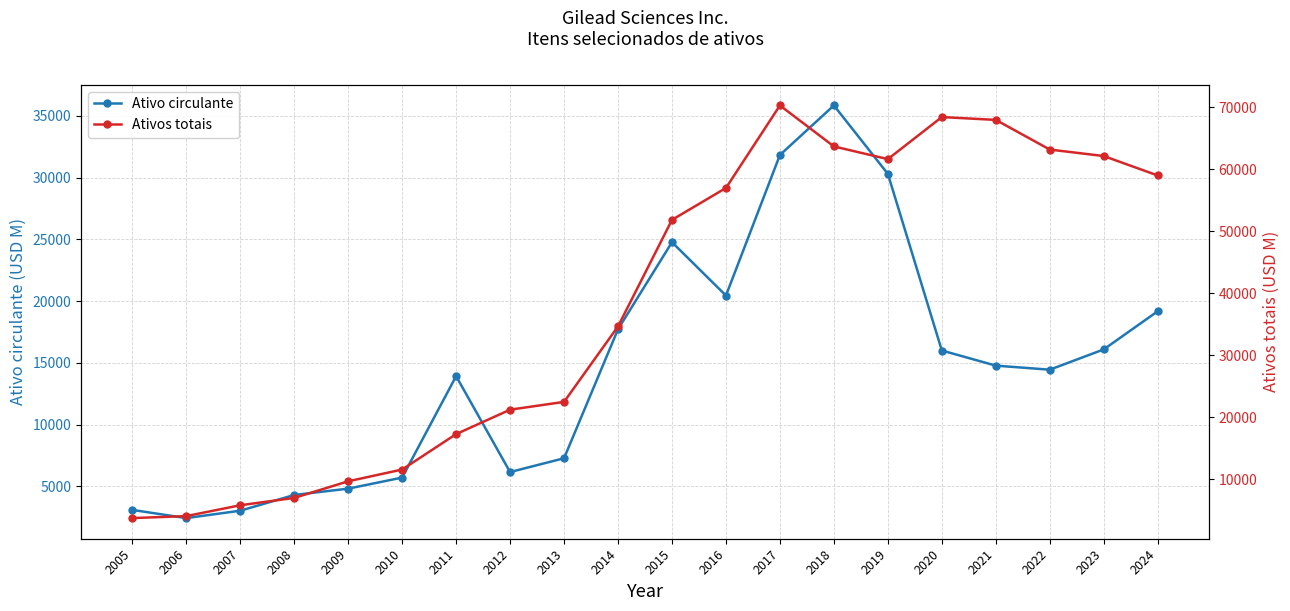

What is the lowest value of the Ativos totais series?

3765